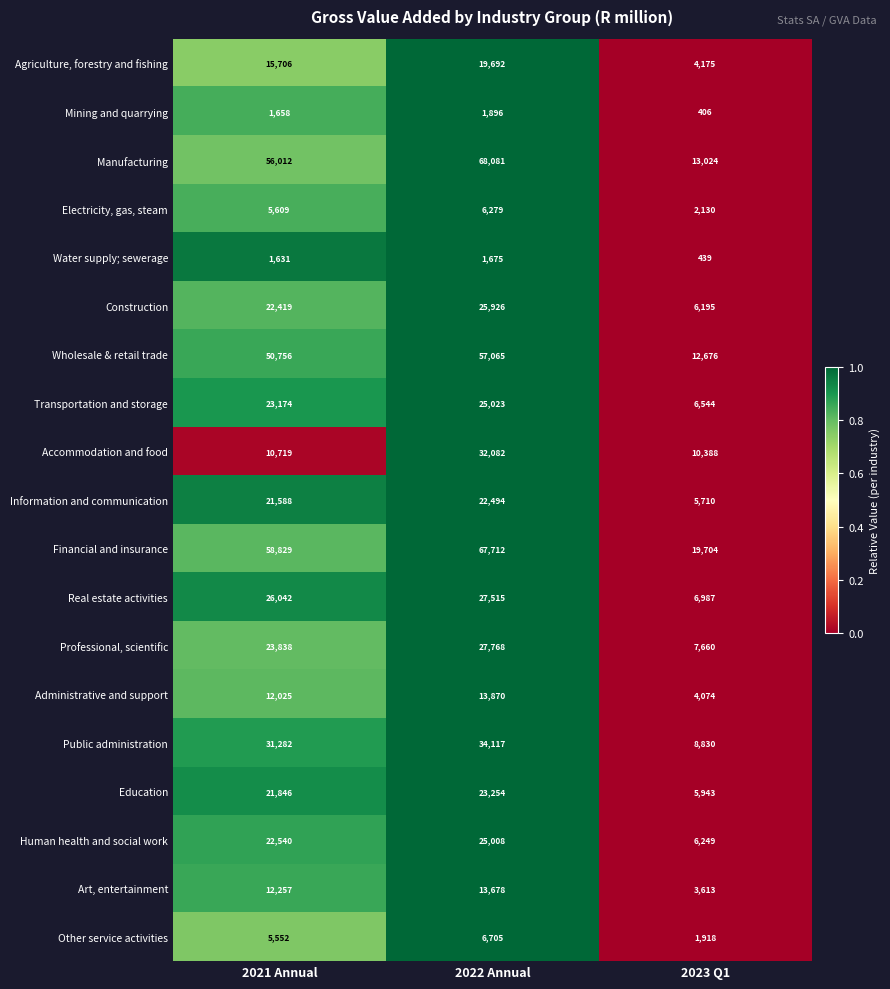

How many series are shown in this chart?

19